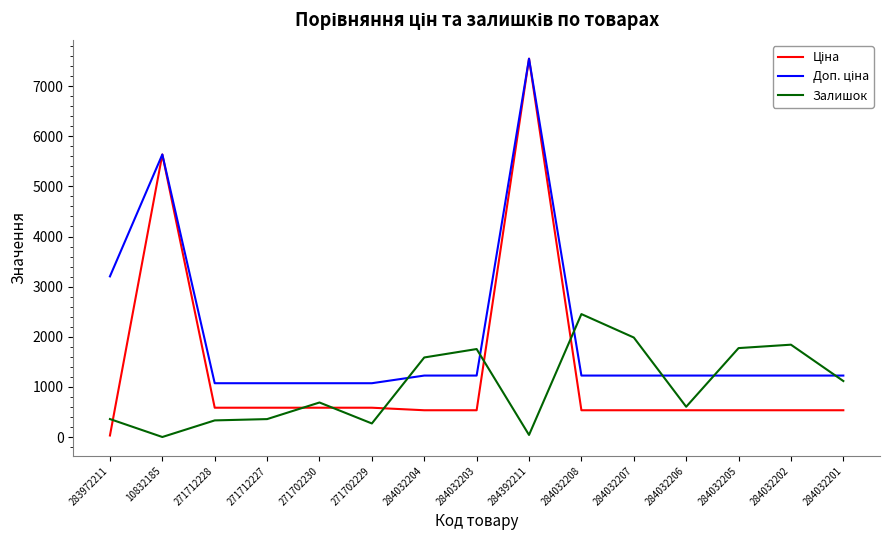

What is the spread (max minus min) of values at 10832185?

5634.0